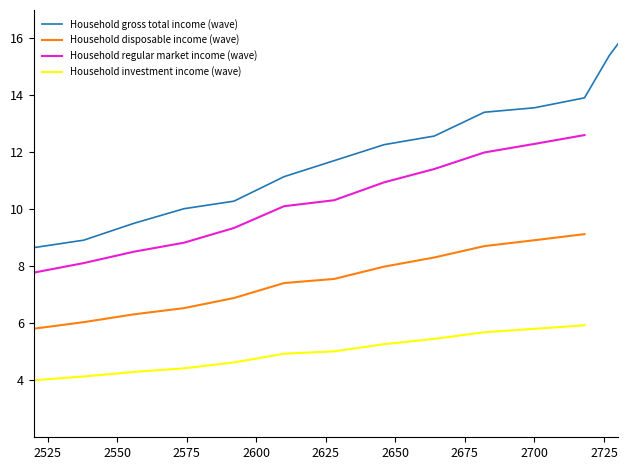

What is the maximum value for Household investment income (wave)?

5.9